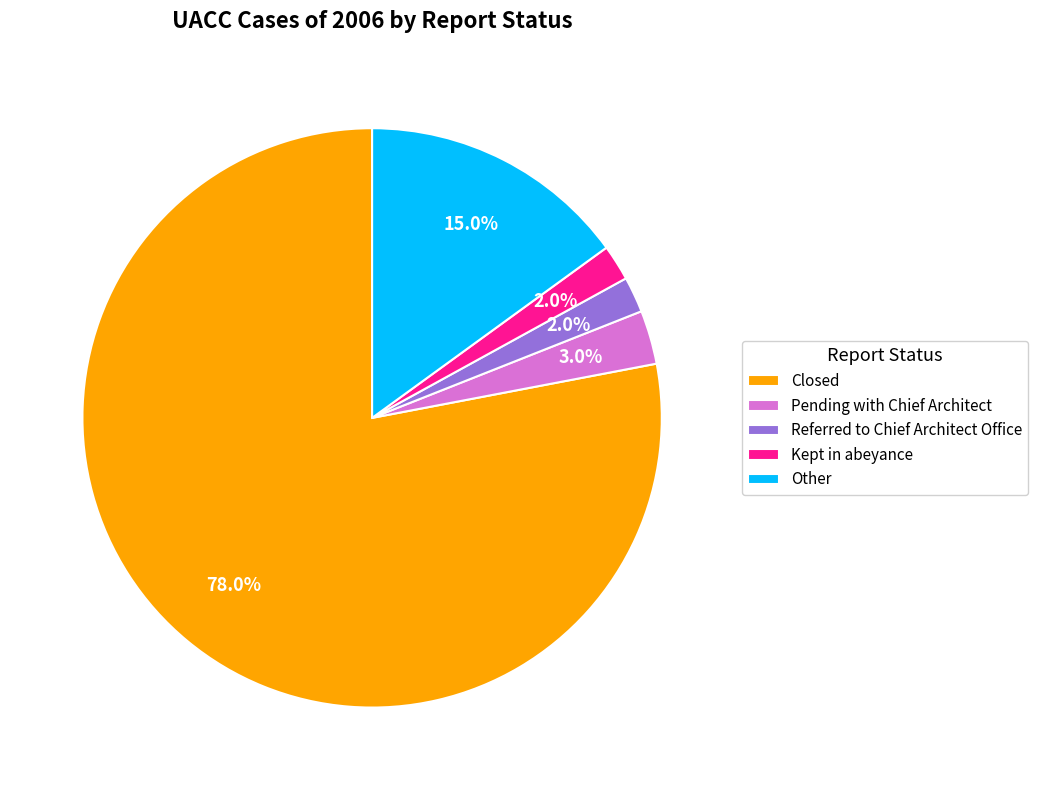

Which slice is the largest?

Closed